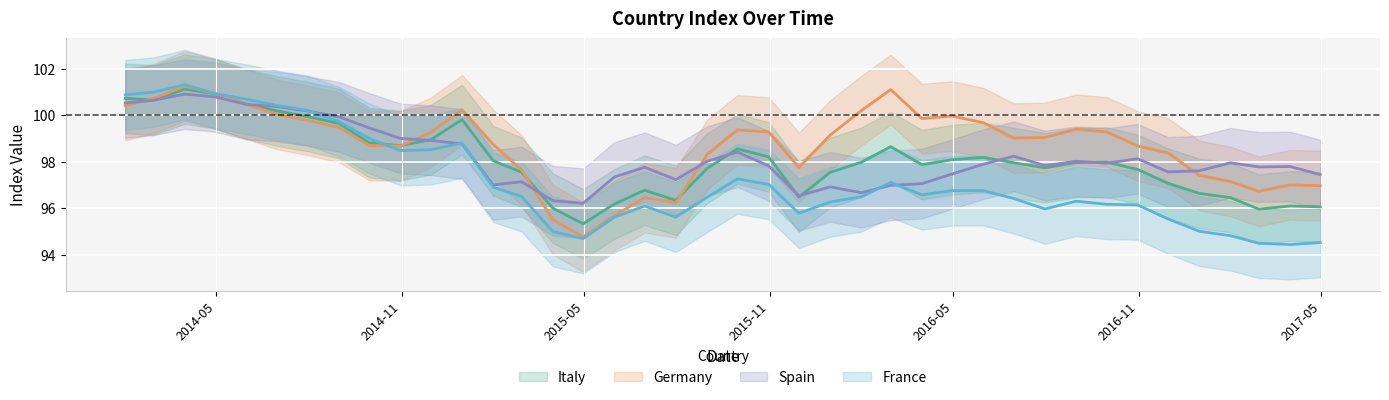

How many interior local valleys does the Spain series have?

9